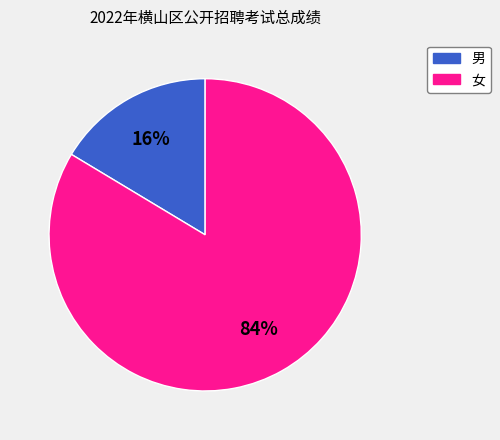

Is there any slice that represents more than half of the pie?

Yes